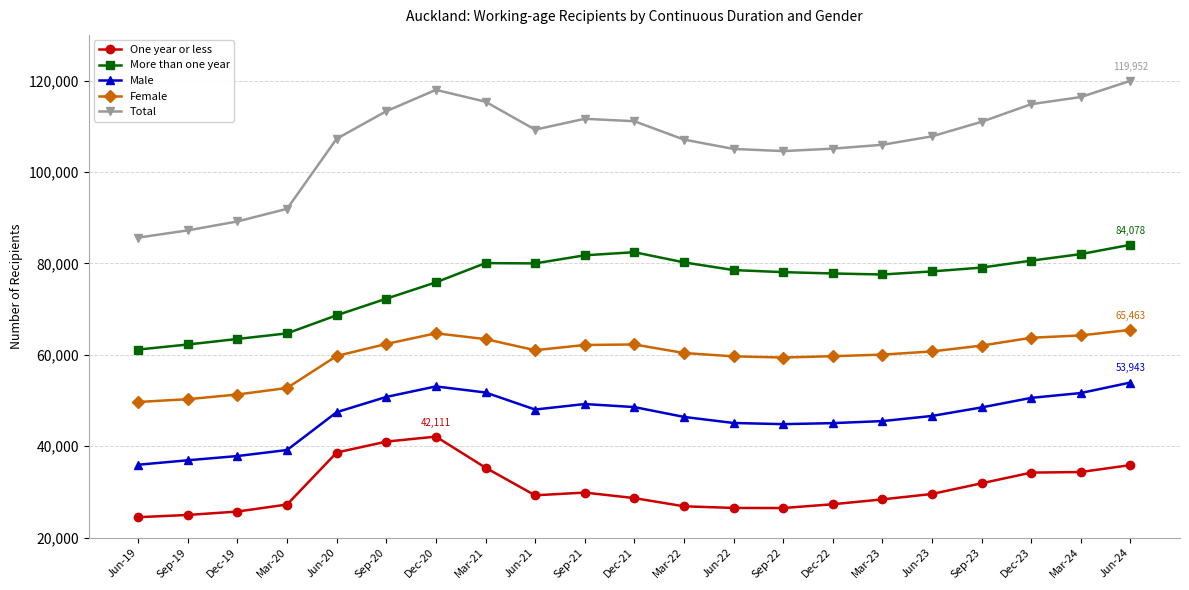

The value of One year or less at Mar-20 is 15171. True or false?

False